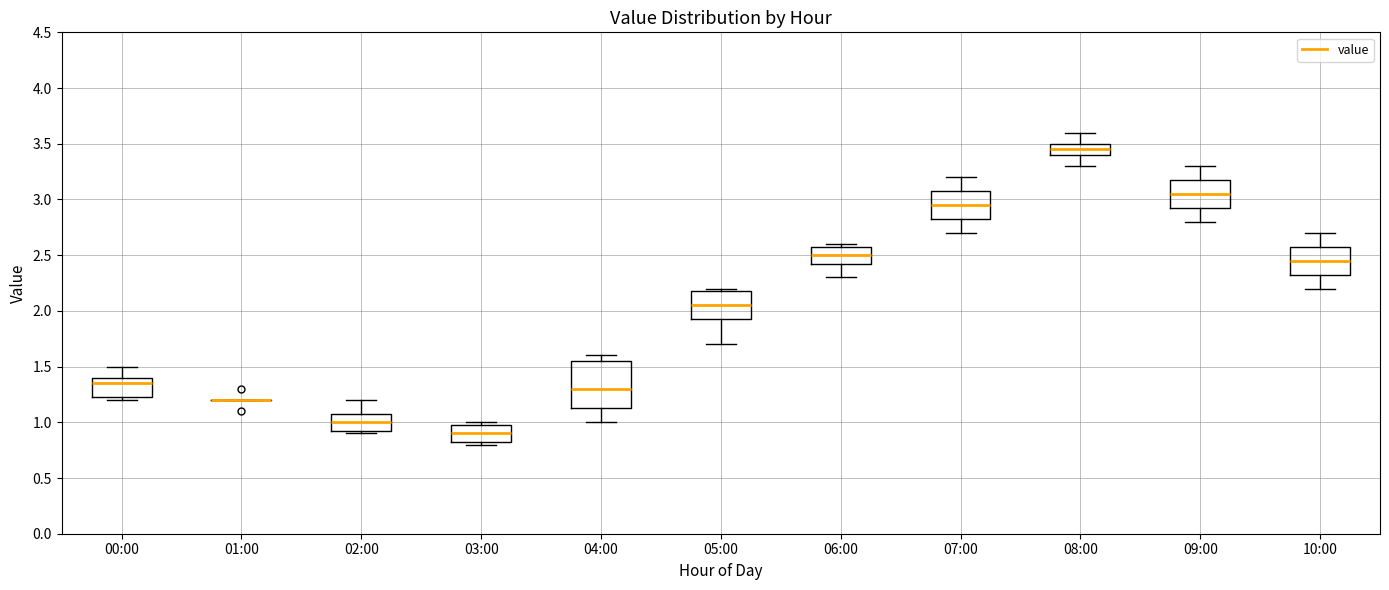

Which box is the tallest, from its lower edge to its upper edge?

04:00